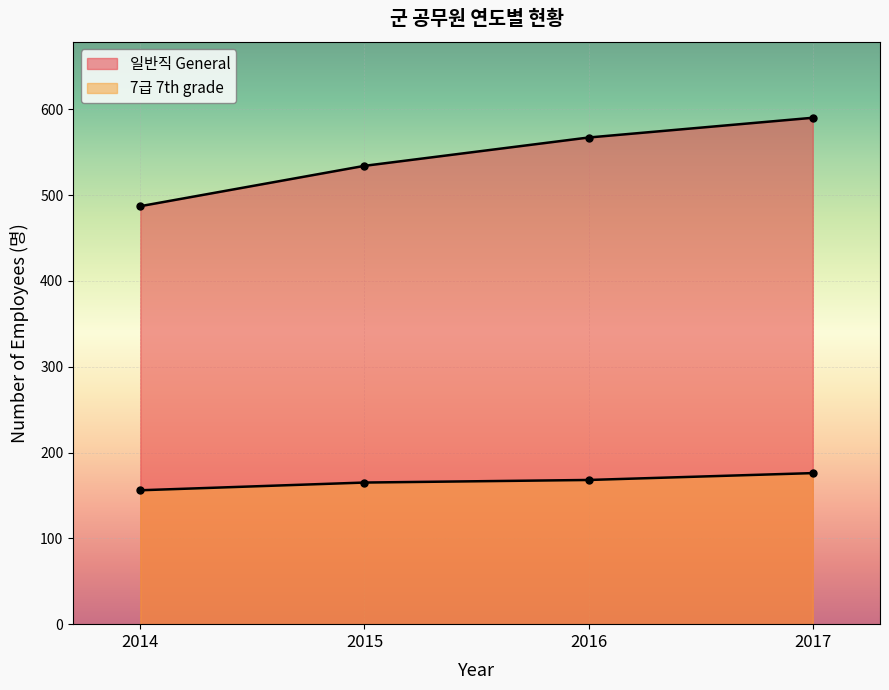

True or false: 일반직 General and 7급 7th grade intersect in this chart.

False